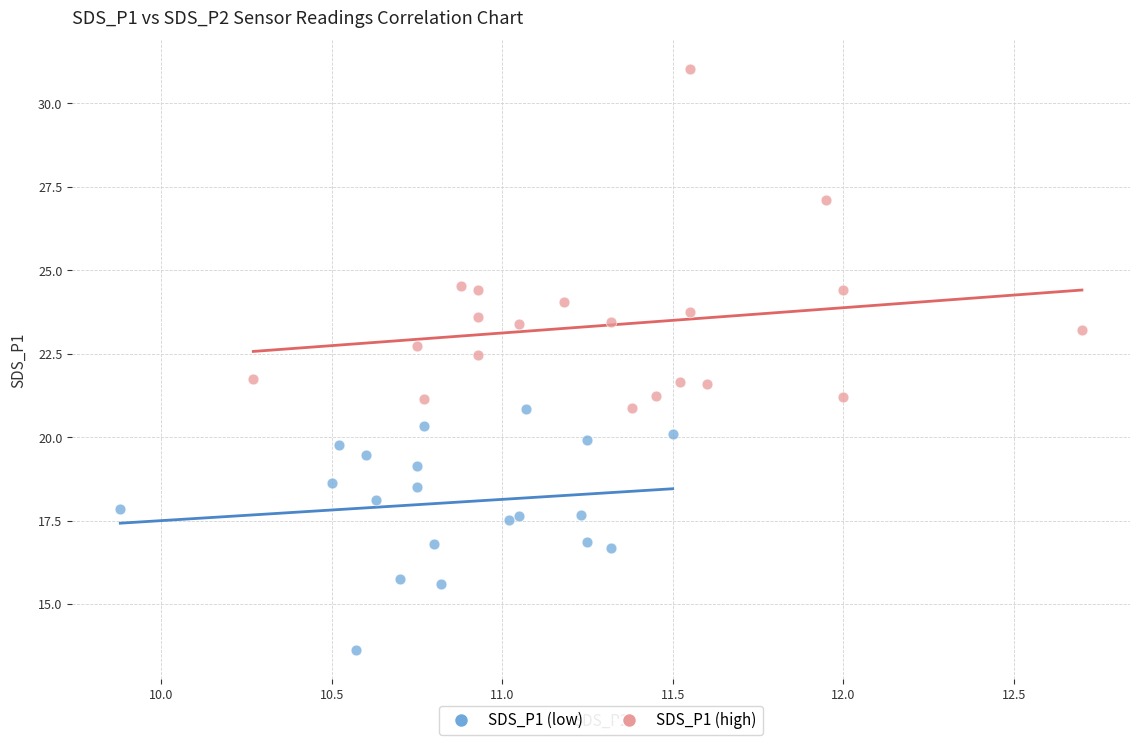

Which series has the largest Y range (max minus min)?

SDS_P1 (high)